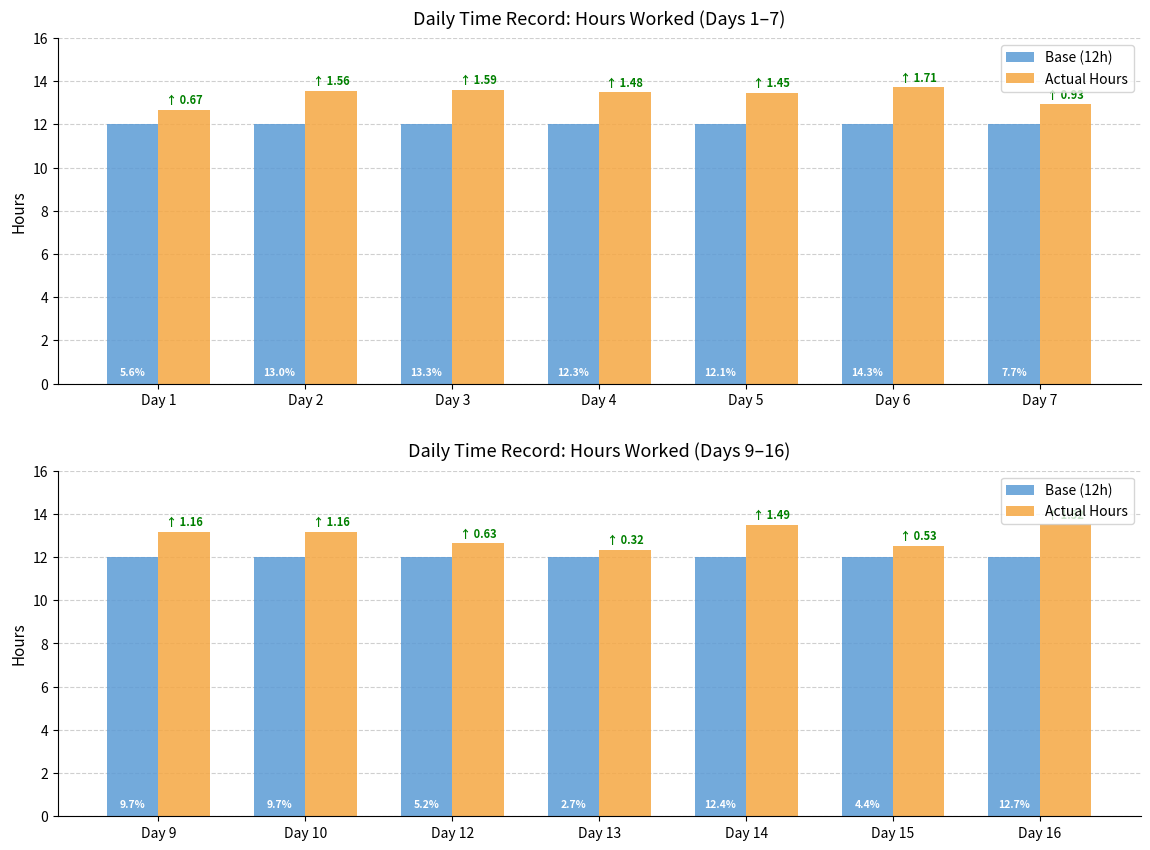

The value of Actual Hours at Day 12 is 22.6. True or false?

False